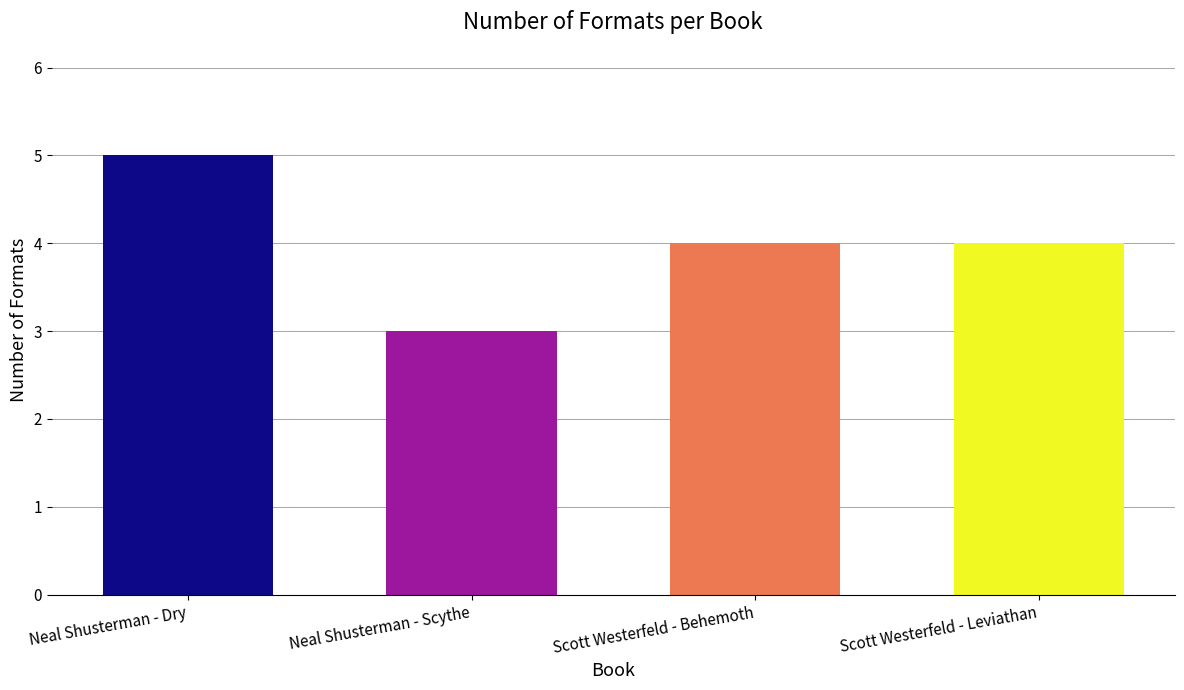

Are the bars horizontal?

No